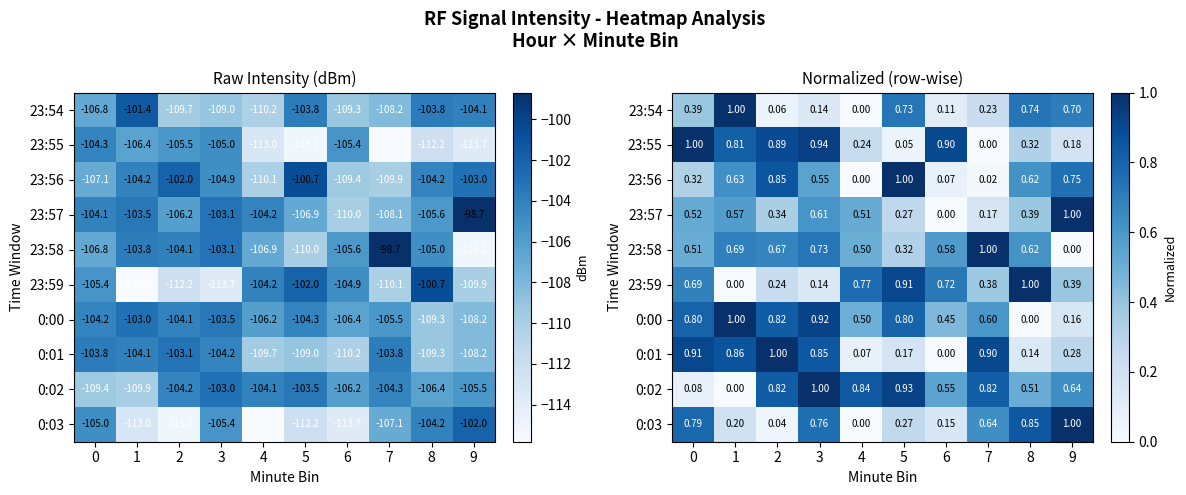

What is the difference between the highest and lowest values at 7?

1.0